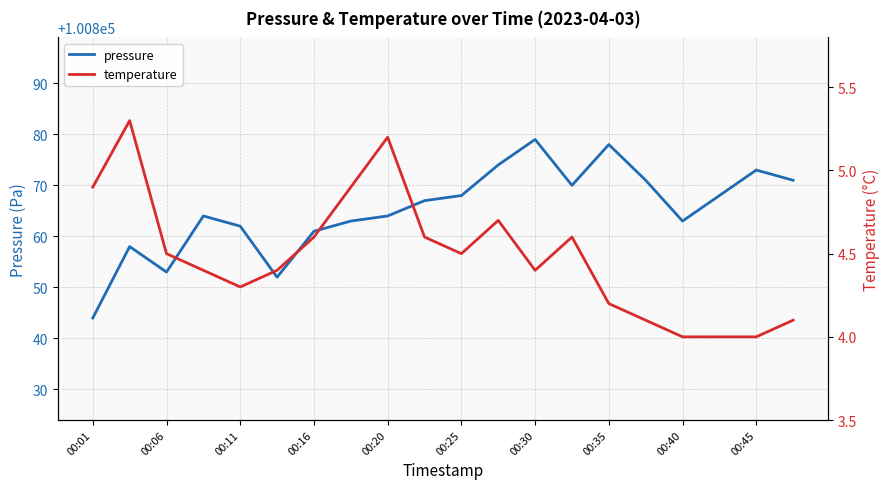

The temperature series shows 2.8 at 15. True or false?

False